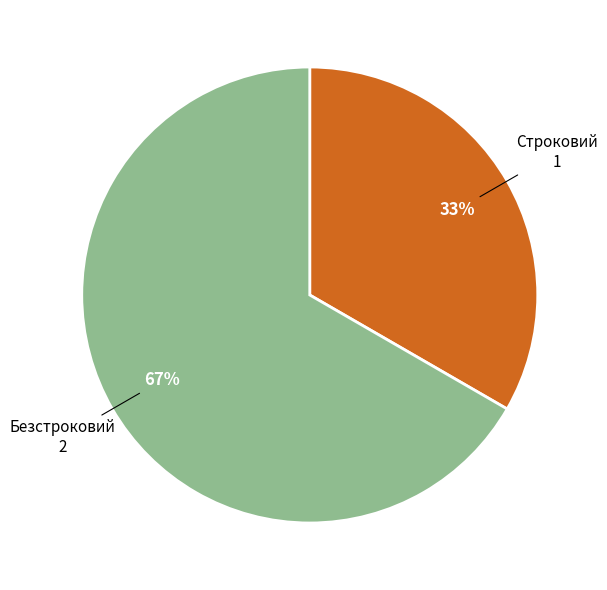

To the nearest percent, what is the average slice percentage?

50%